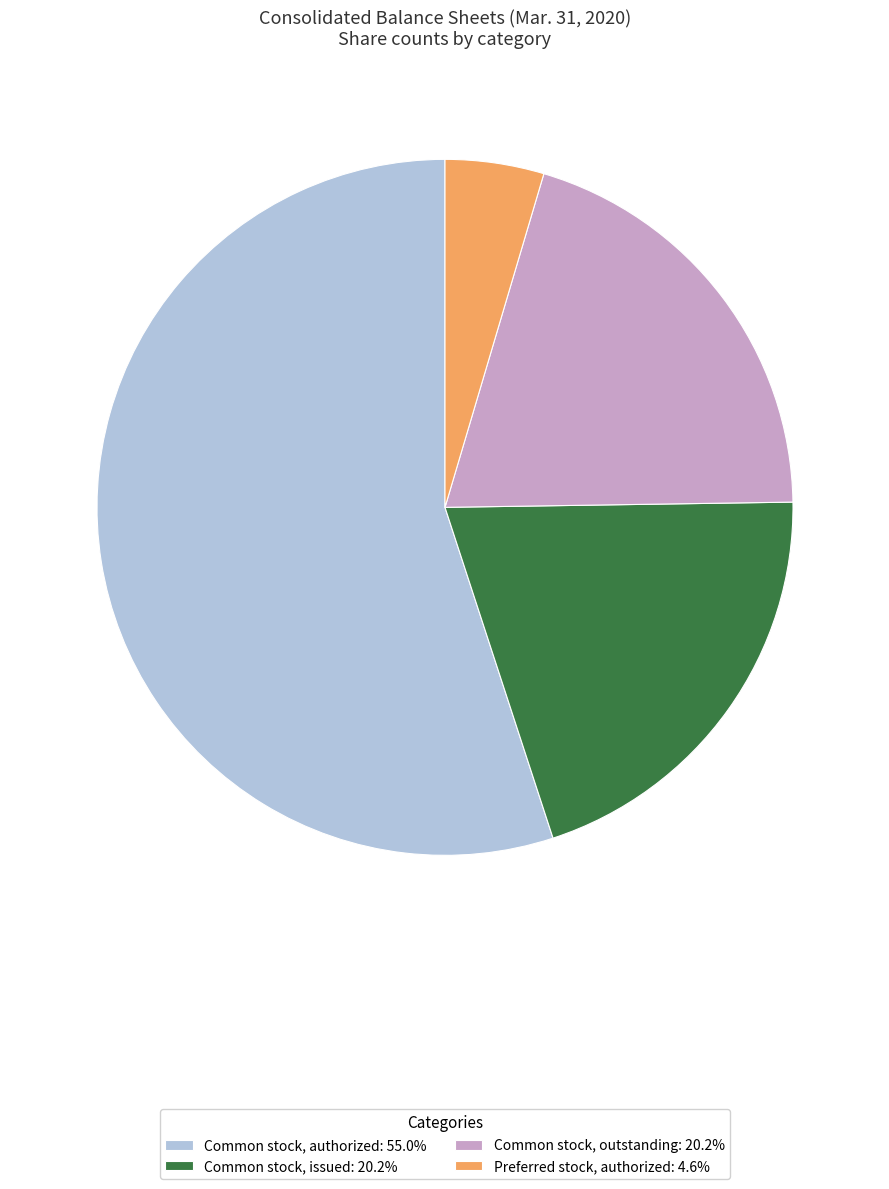

Is there any slice that represents more than half of the pie?

Yes